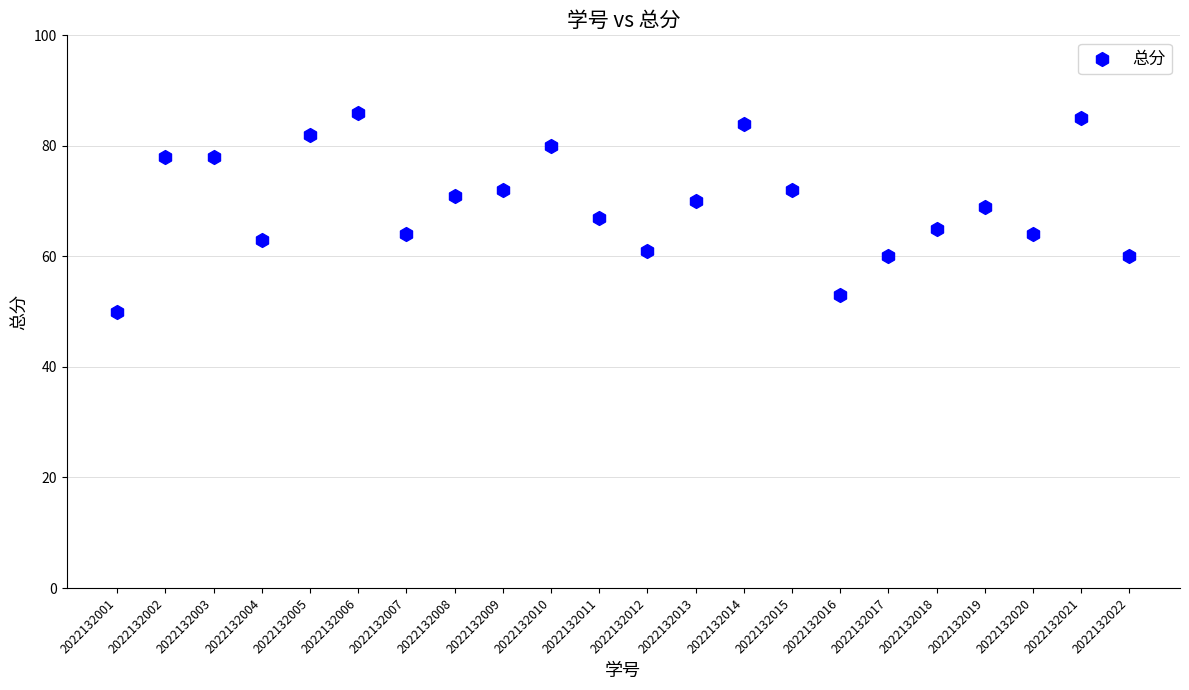

What is the range of Y values (max minus min)?

36